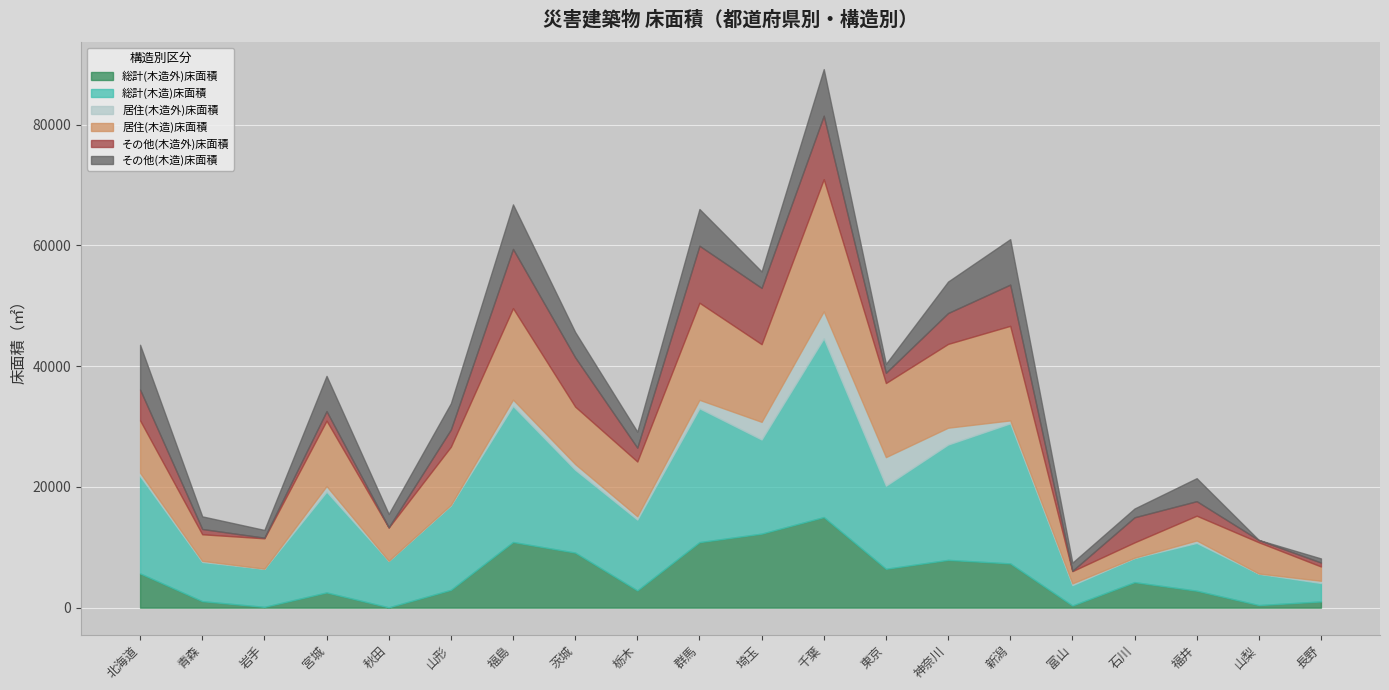

What is the average value of the その他(木造外)床面積 series?

4070